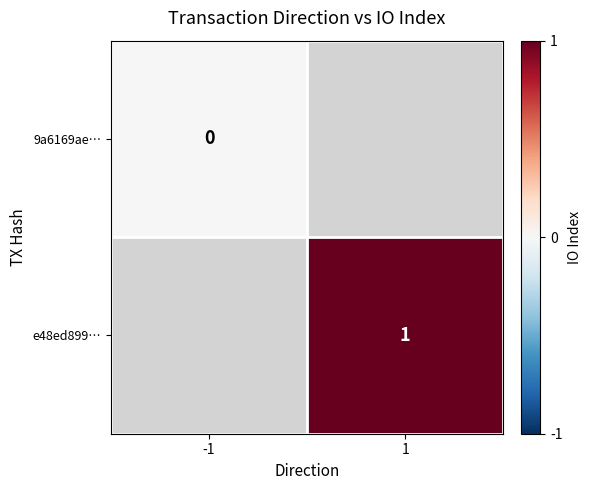

Is the value of e48ed899… at 1 greater than the value of 9a6169ae… at -1?

Yes